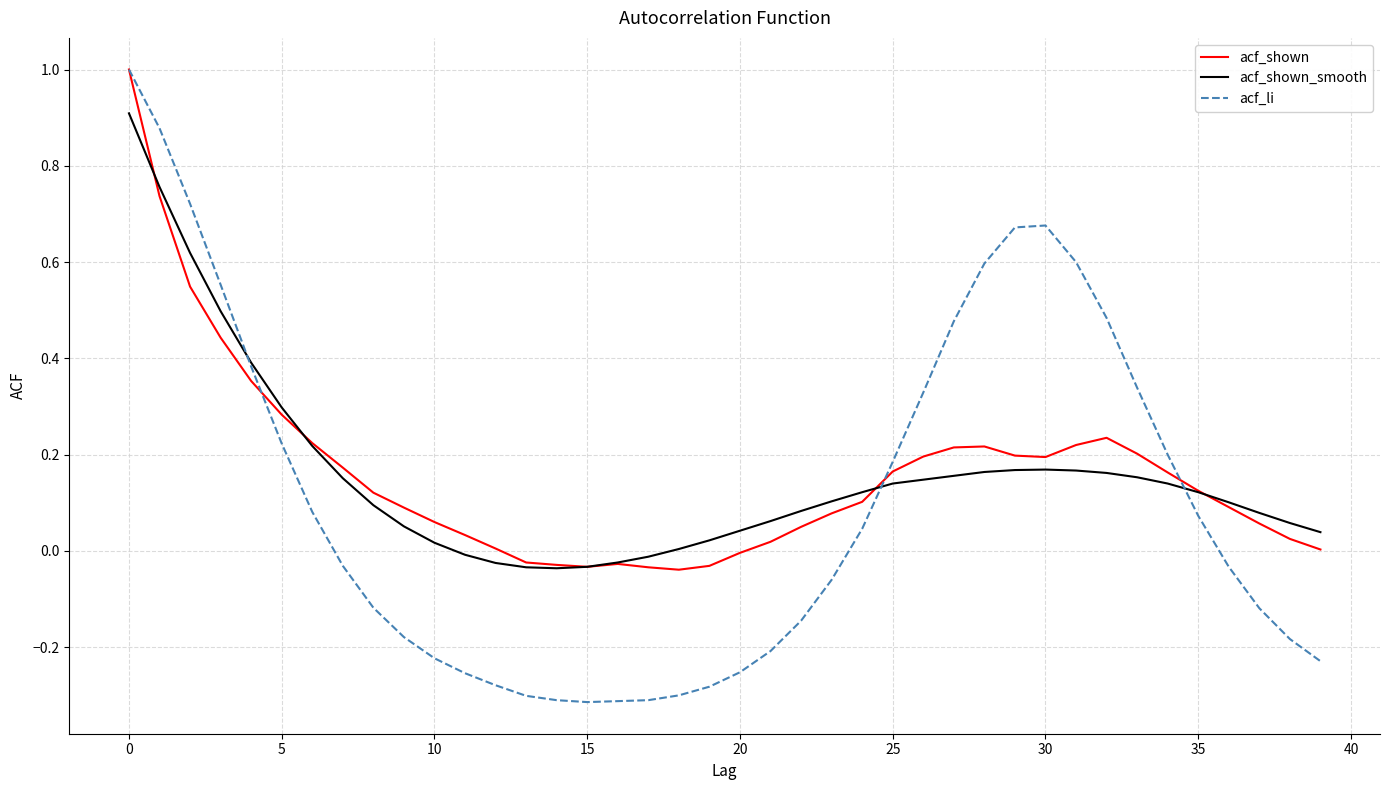

What is the maximum value for acf_shown?

1.0